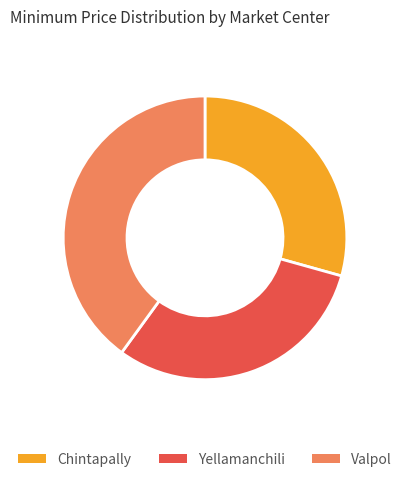

Does Yellamanchili account for over 50% of the chart?

No